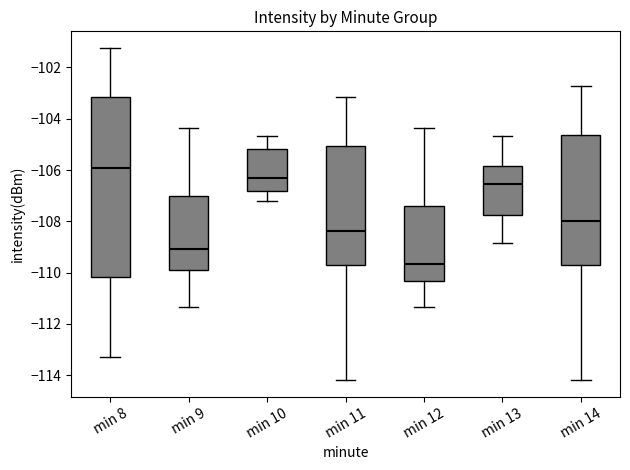

Where does the upper whisker of the box for min 12 end on the y-axis? The values are not printed on the chart, so give them approximately, as read against the axis.

-104.4